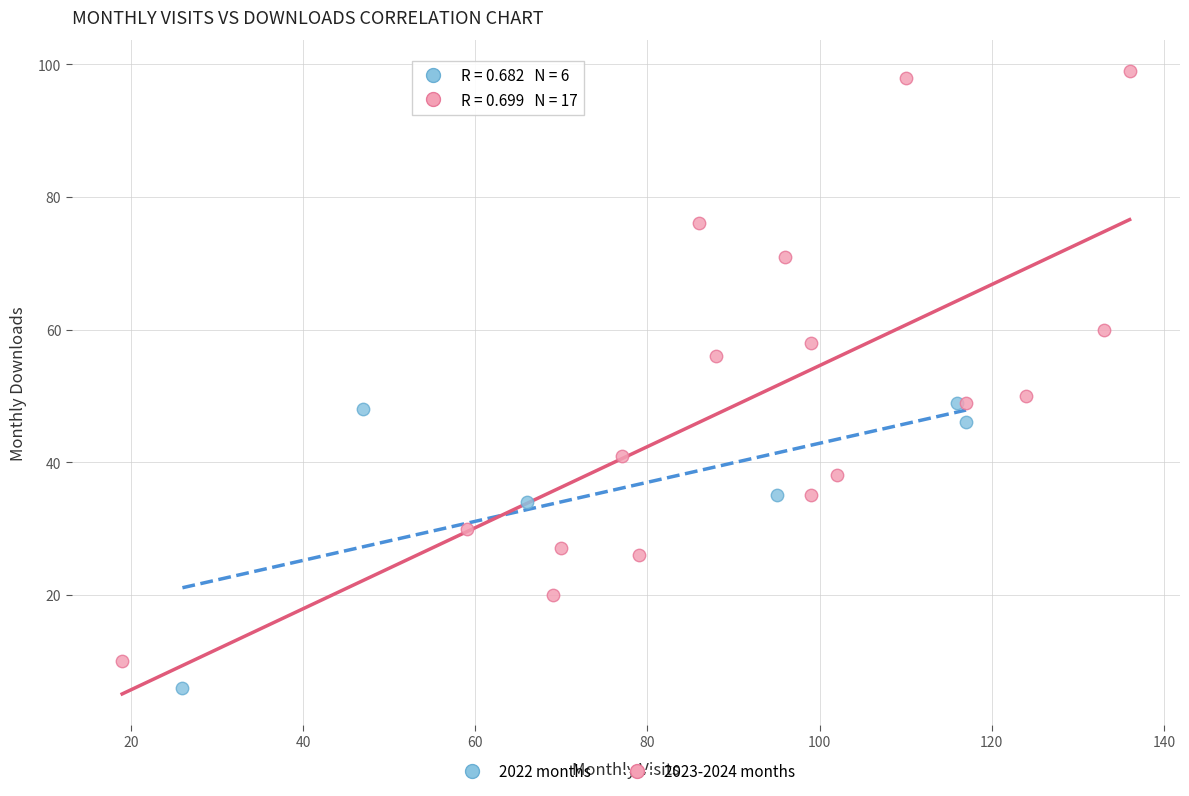

Which series has the widest spread of Y values?

2023-2024 months